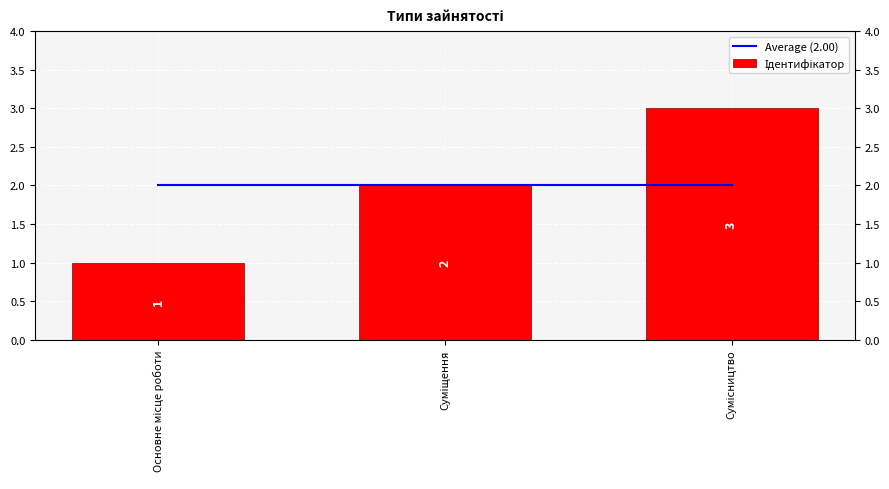

Where does the Ідентифікатор series first go above 2?

Сумісництво